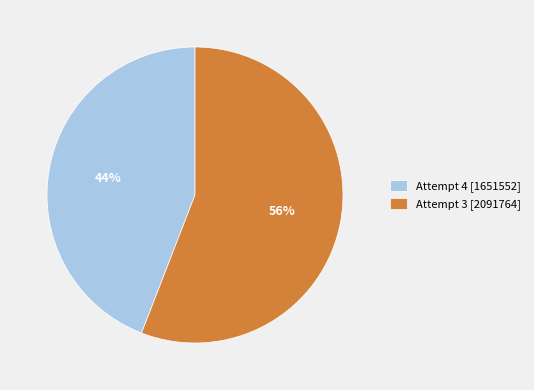

To the nearest percent, what percentage of the pie is Attempt 4?

44%